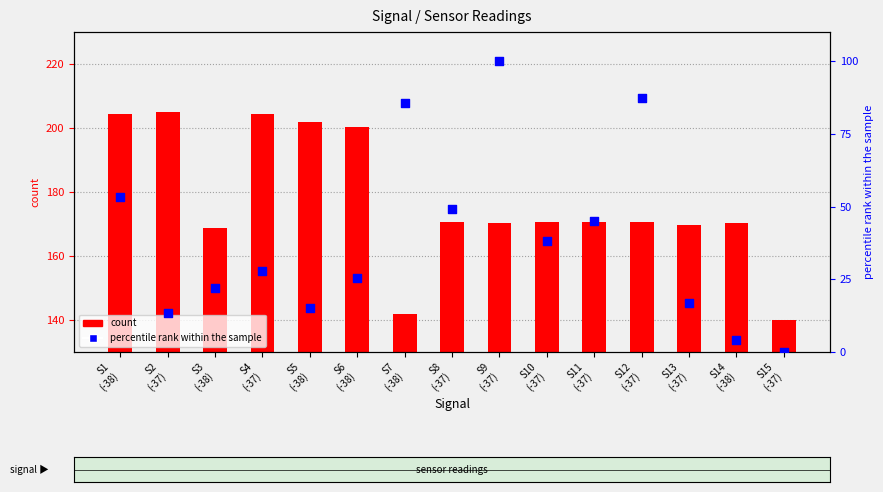

At how many categories does at least one series exceed 135?

15